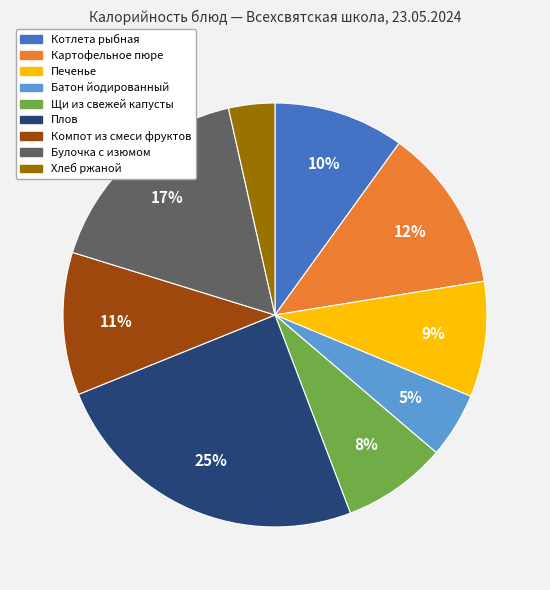

Is there any slice that represents more than half of the pie?

No